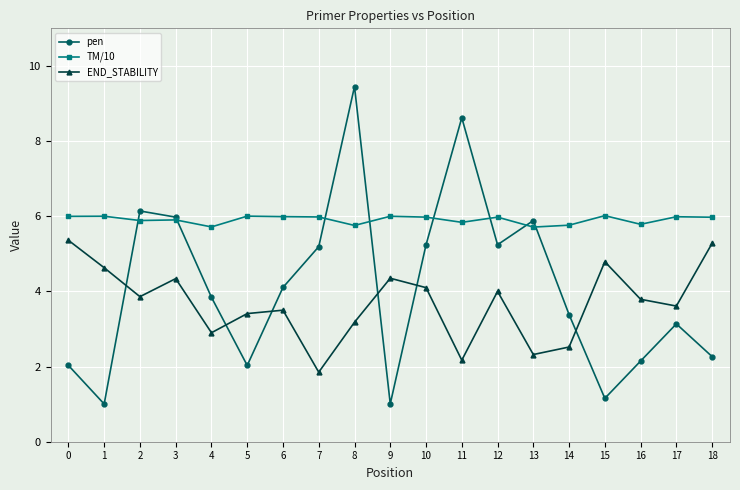

What is the sum of the TM/10 values at 8 and 15?

11.8